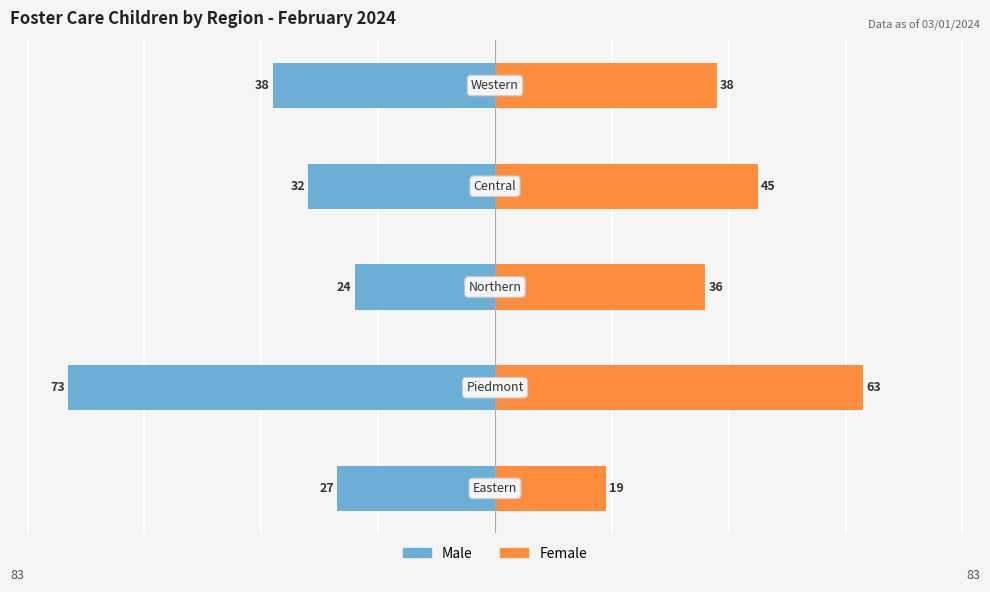

Are the bars horizontal?

Yes